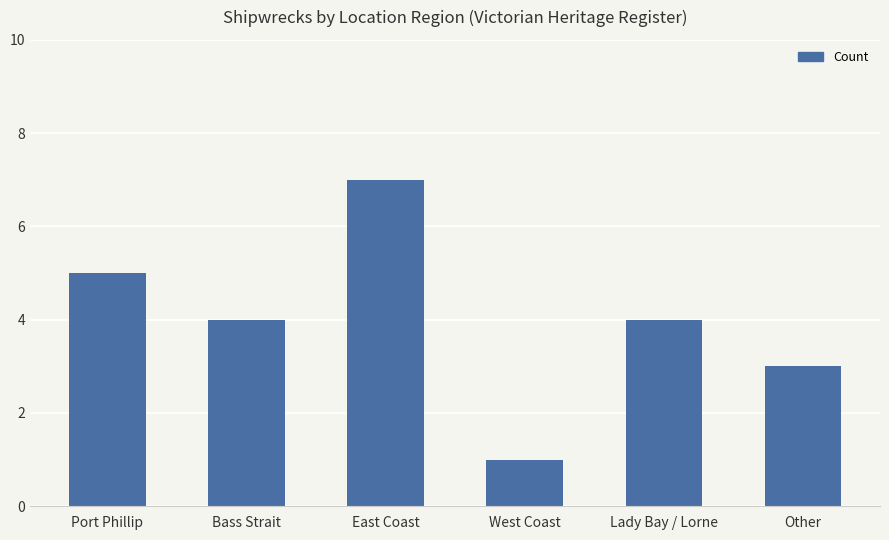

What is the change in value from Bass Strait to West Coast?

-3